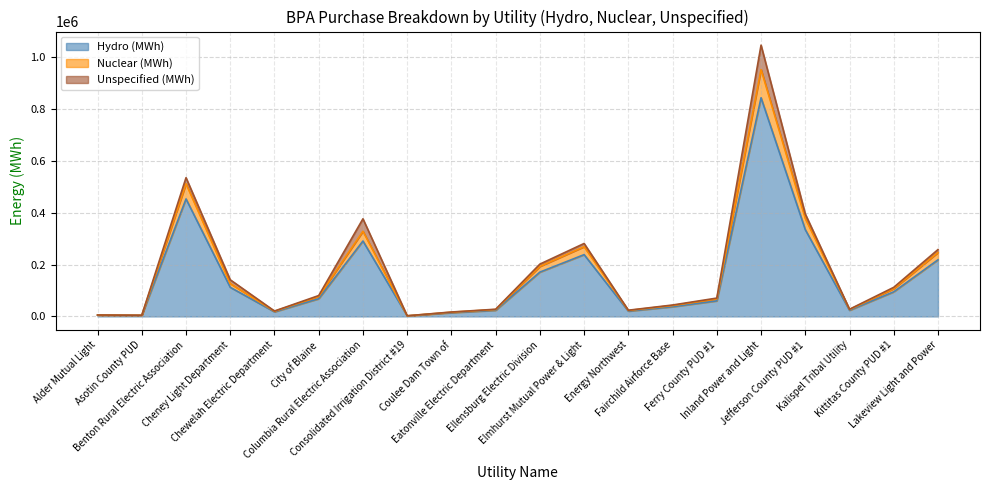

Does the chart display data point markers on the line(s)?

No